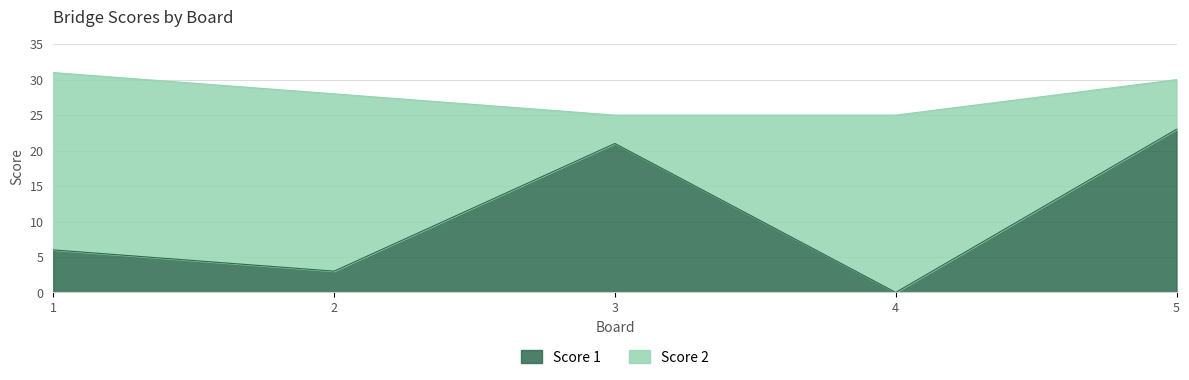

At which category does the data reach its first local valley?

2